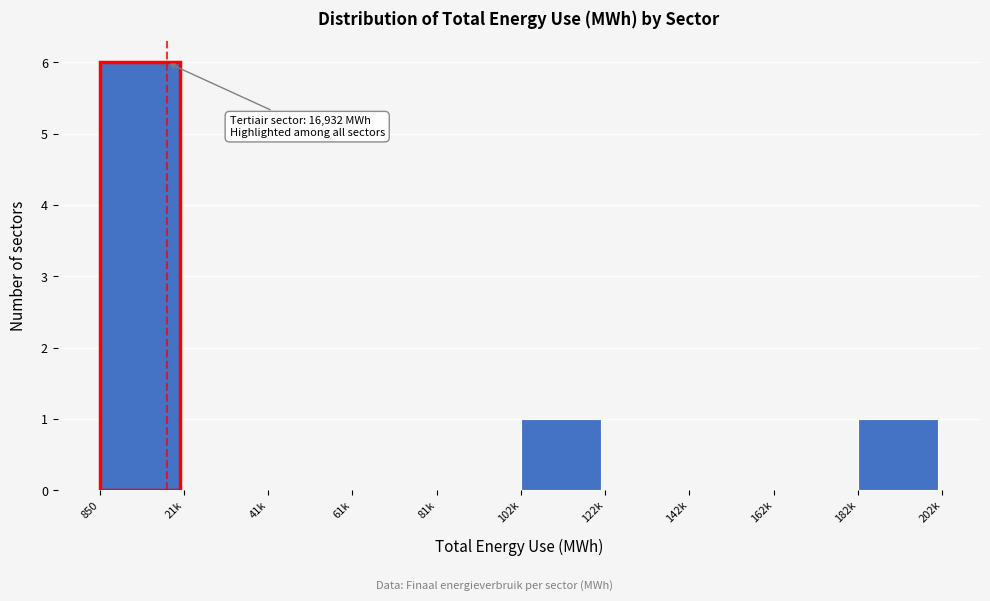

Reading left to right, list all the values displayed in this chart.

850=6	21k=0	41k=0	61k=0	81k=0	102k=1	122k=0	142k=0	162k=0	182k=1